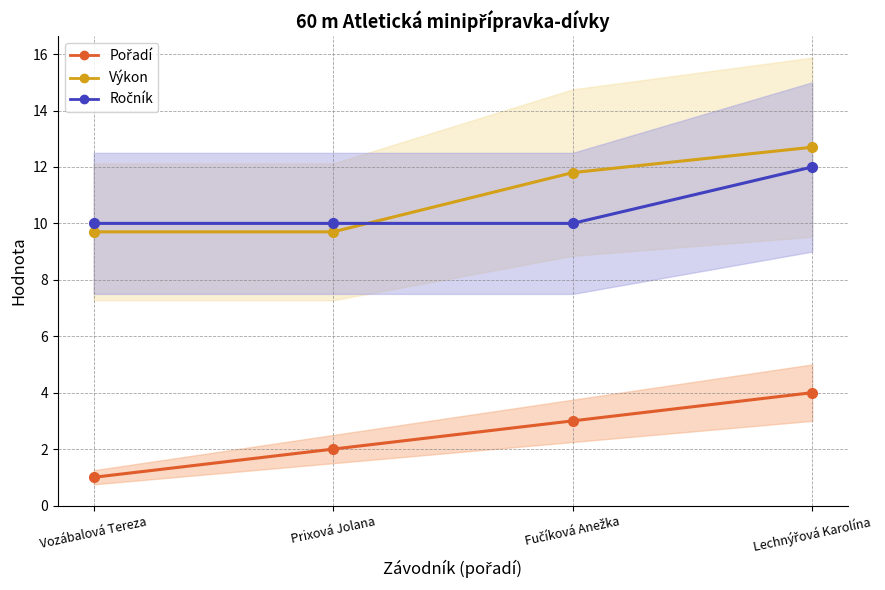

Reading right to left, what are all the values shown in this chart?

Pořadí (line): 4.0	3.0	2.0	1.0
Výkon (line): 12.7	11.8	9.7	9.7
Ročník (line): 12.0	10.0	10.0	10.0